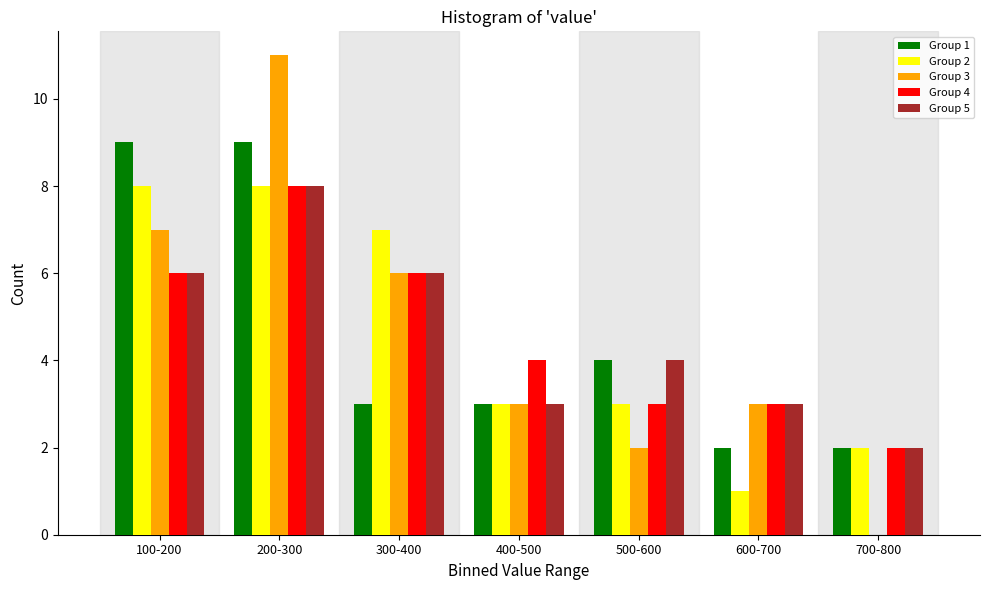

The value of Group 1 at 700-800 is 0. True or false?

False